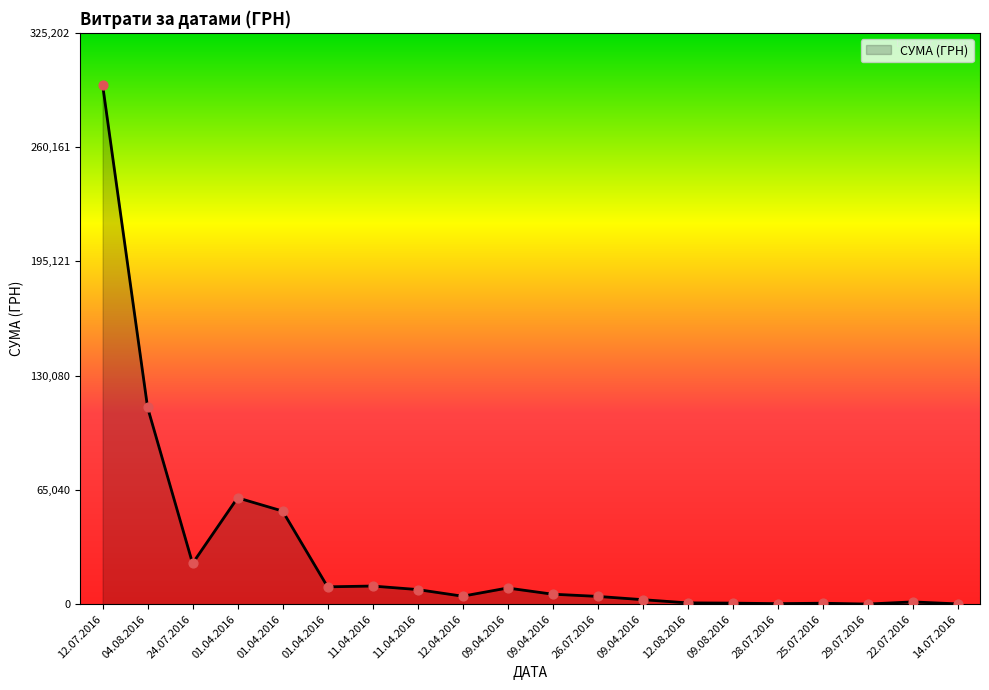

What is the change in value from 11.04.2016 to 09.08.2016?

-7727.2